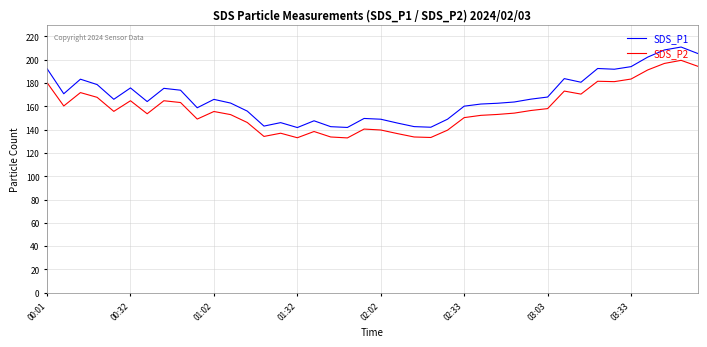

True or false: SDS_P2 and SDS_P1 intersect in this chart.

False